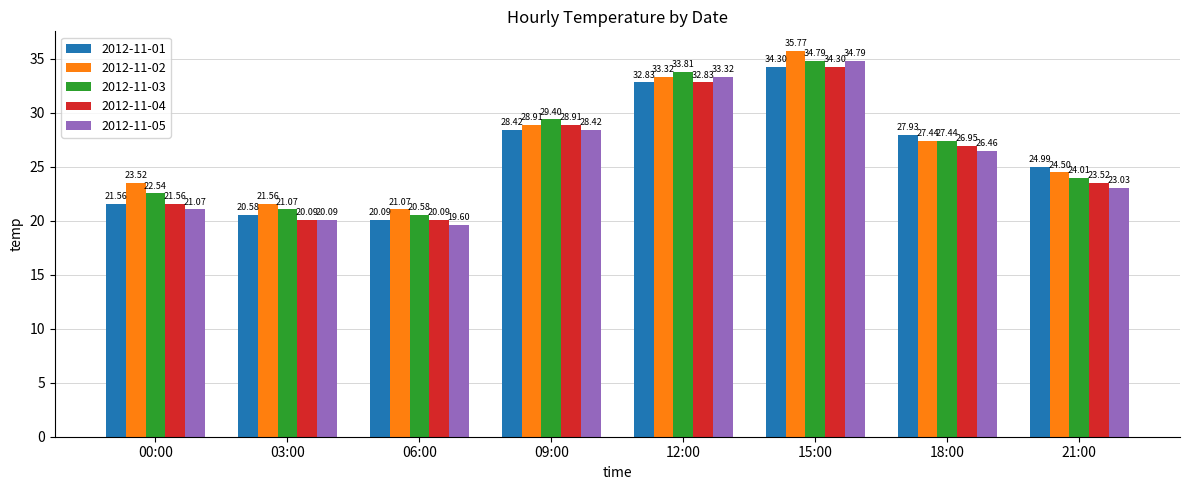

Is it true that 2012-11-03 equals 29.4 at 09:00?

True